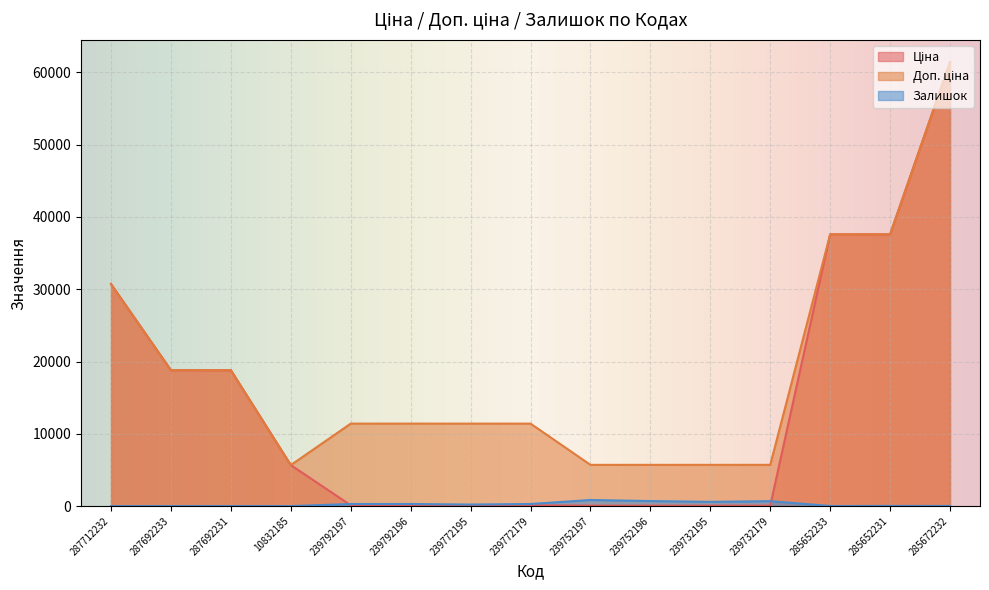

List the labels in order of Залишок value, smallest first.

287712232, 287692233, 287692231, 10832185, 285652233, 285672232, 285652231, 239772195, 239792197, 239792196, 239772179, 239732195, 239732179, 239752196, 239752197